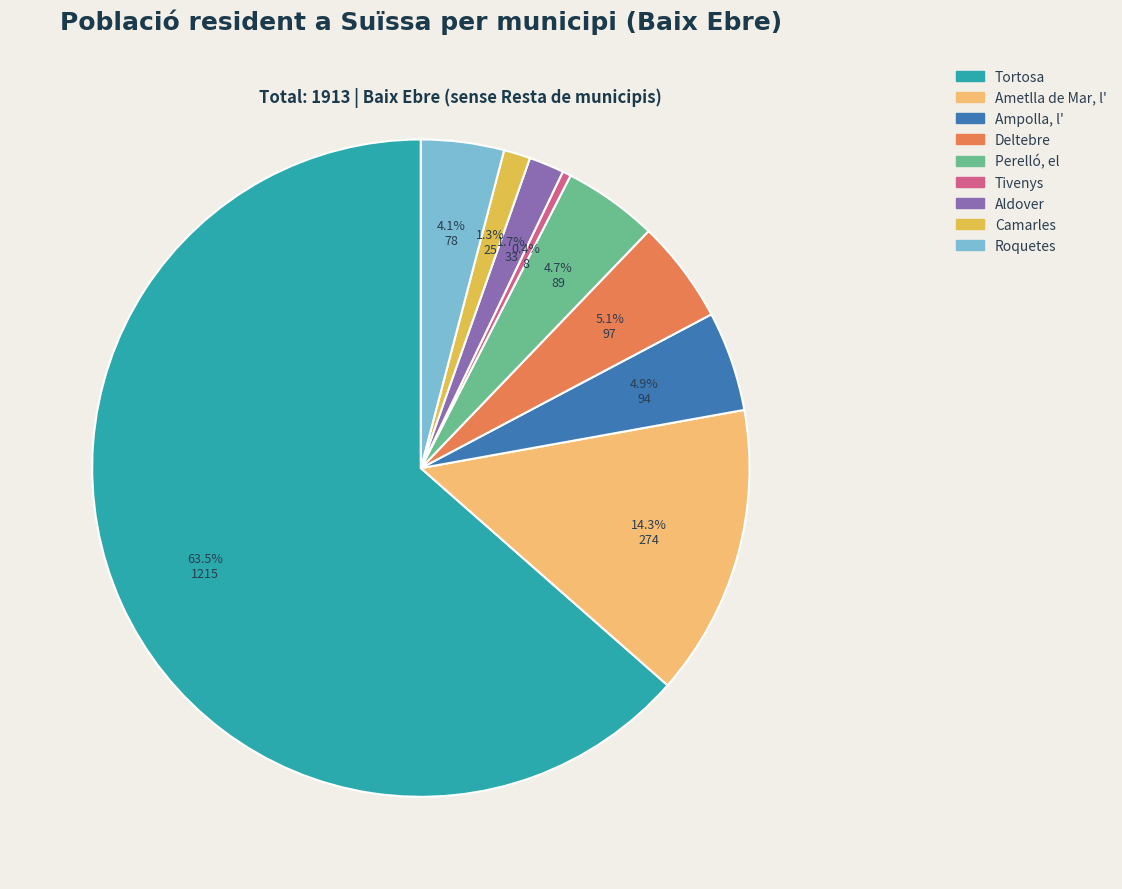

Count the number of slices in the pie.

9